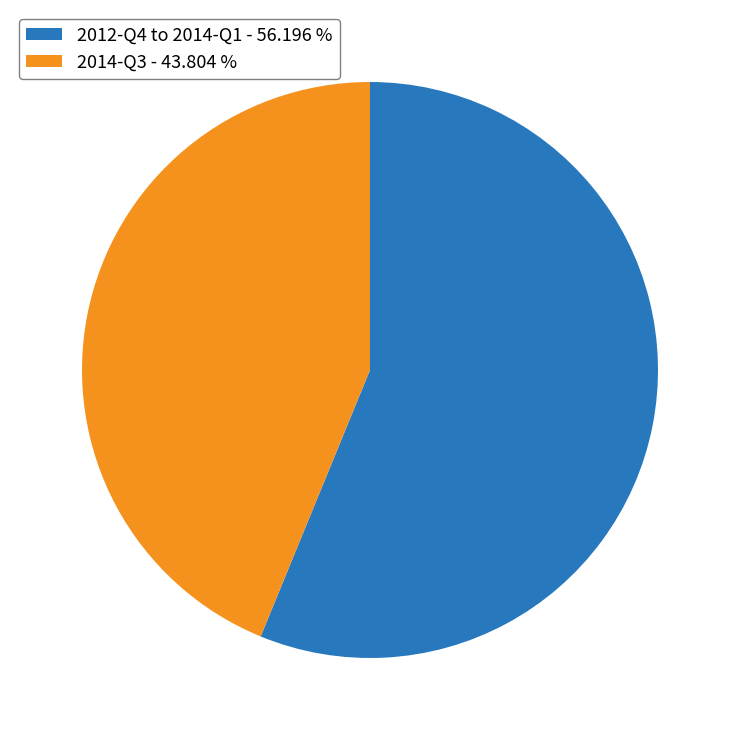

Is the sum of 2014-Q3 - 43.804 % and 2012-Q4 to 2014-Q1 - 56.196 % greater than half?

Yes